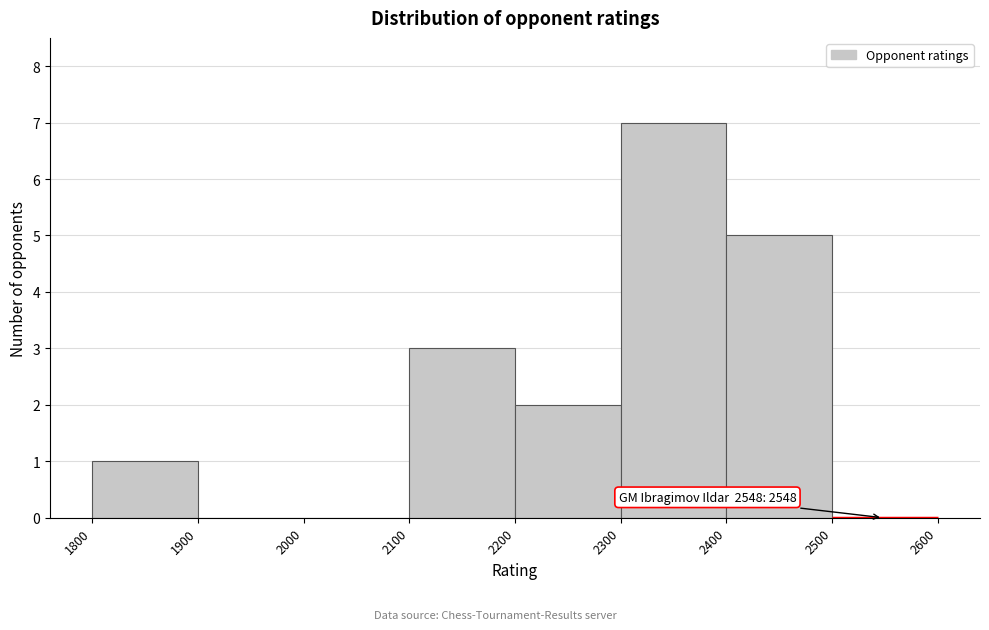

Over which range of the x-axis is the bar tallest?

2300 to 2400